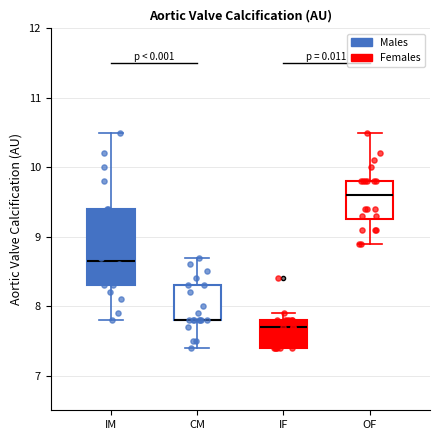

Where does the median line of the box for OF sit on the y-axis? The values are not printed on the chart, so give them approximately, as read against the axis.

9.6